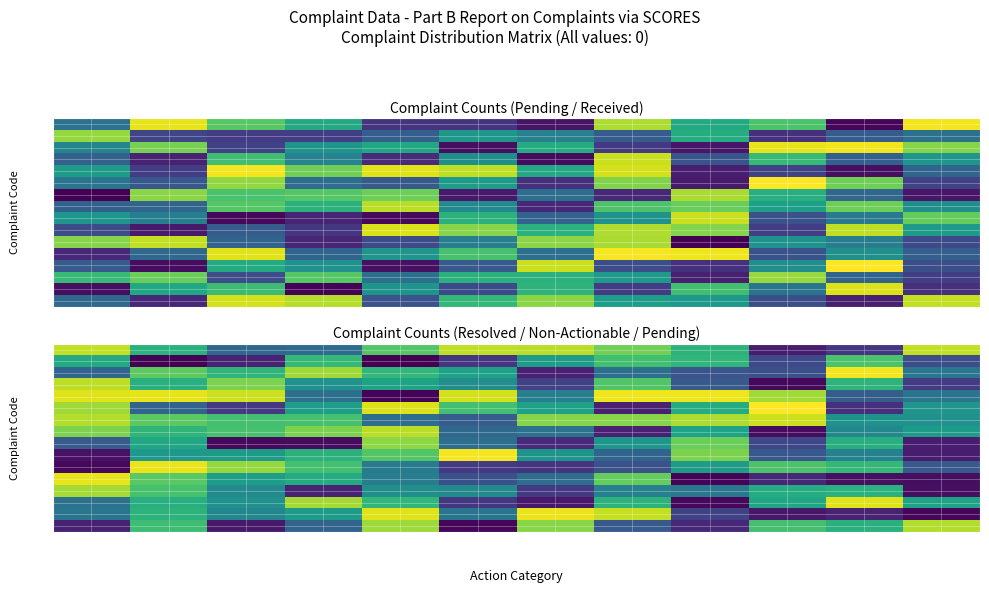

Where is IV nearest to the value 0?

Beyond 180 days